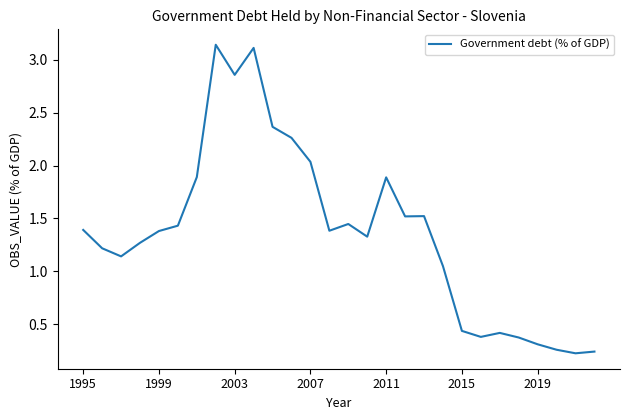

Does the chart have visible grid lines?

No